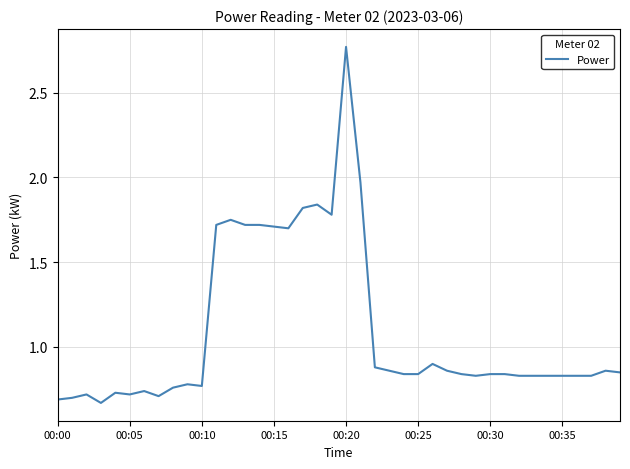

At which category does the chart reach its peak across all series?

00:20